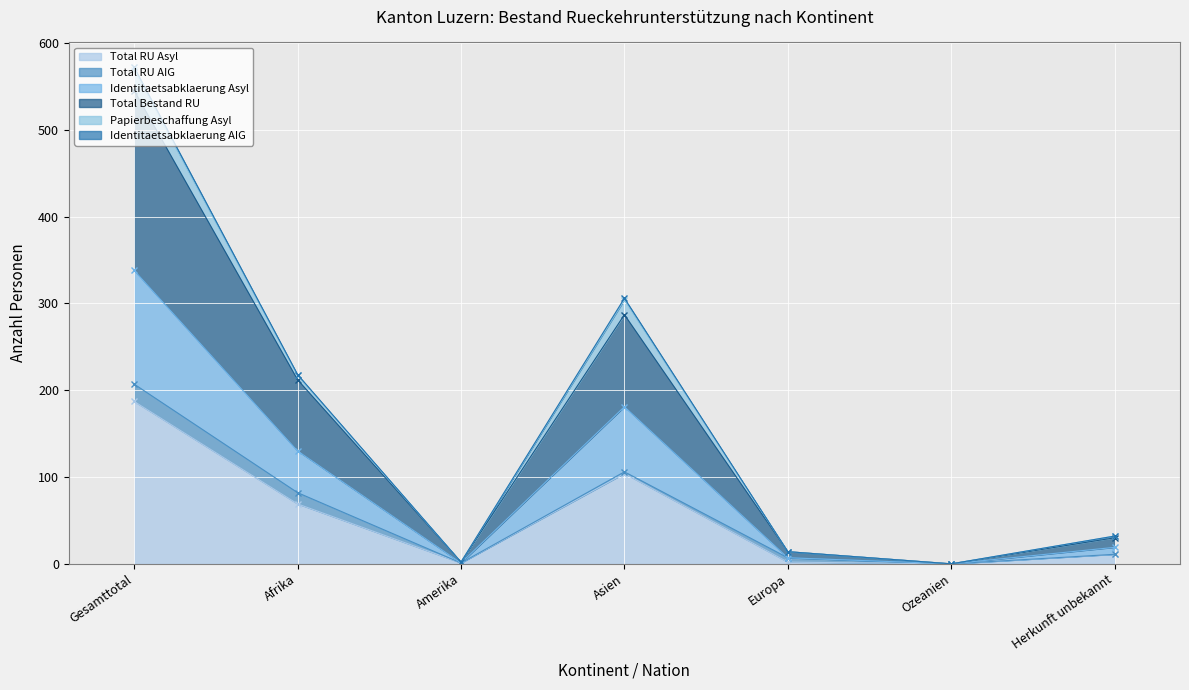

What is the difference between the Identitaetsabklaerung Asyl values at Amerika and Ozeanien?

1